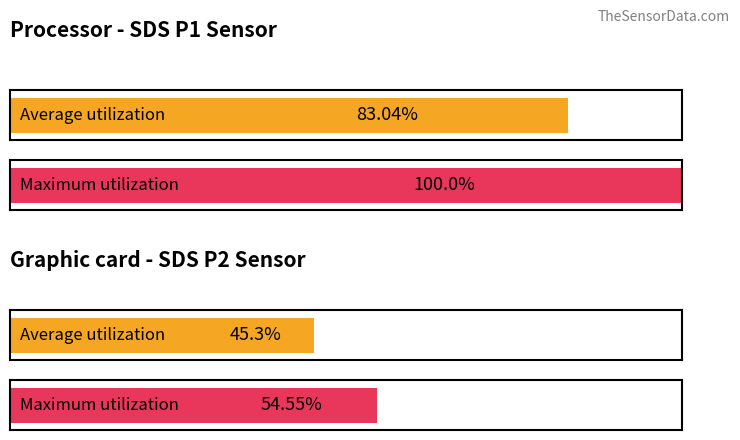

How many distinct data groups are displayed?

2